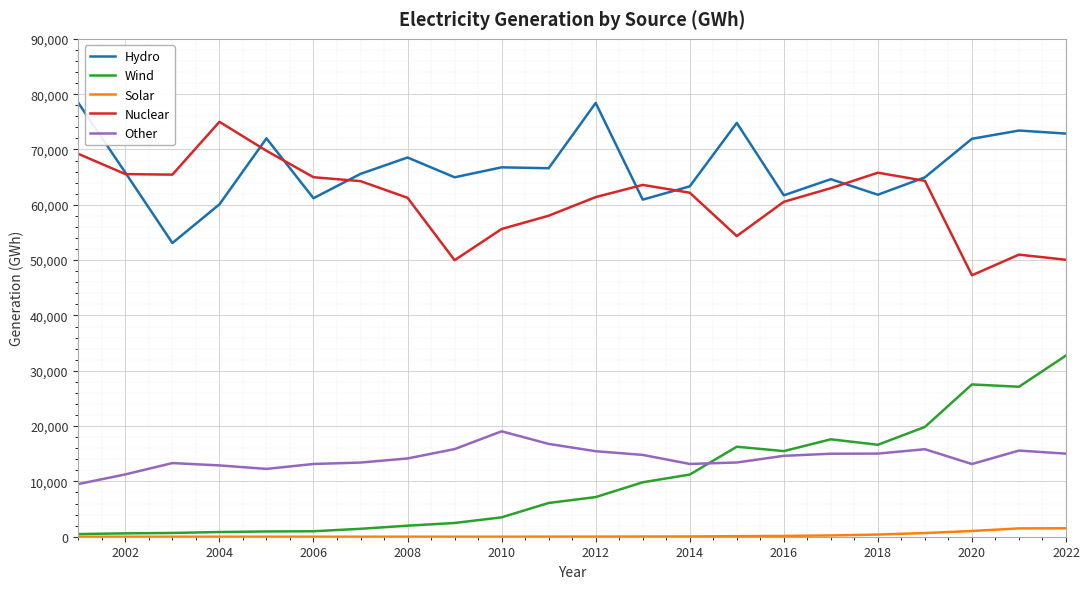

How many lines are shown in the chart?

5